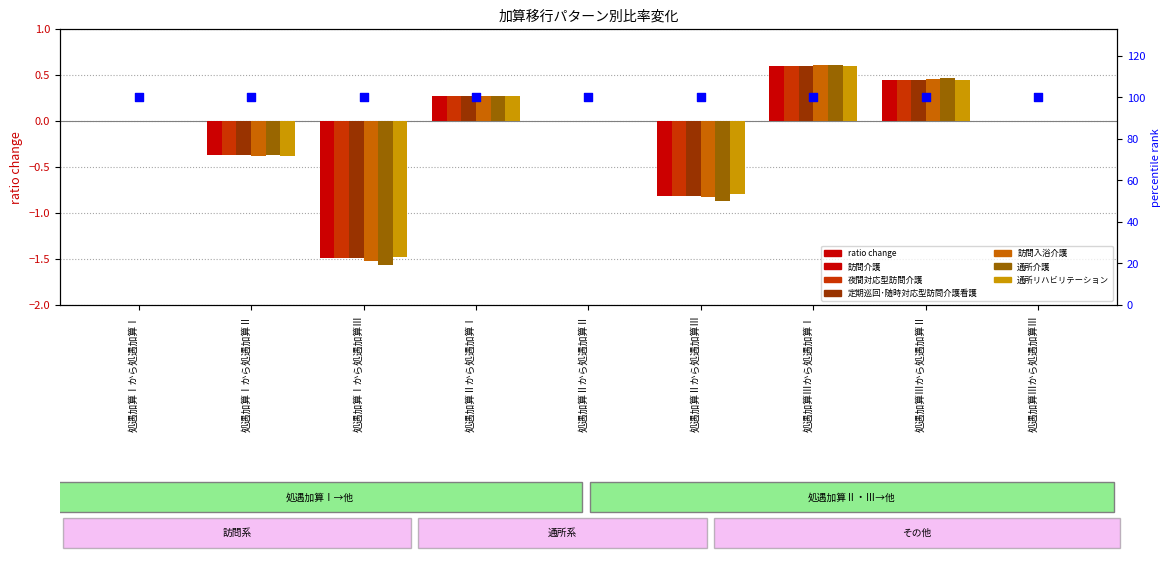

Which series has the largest total across all categories?

通所リハビリテーション